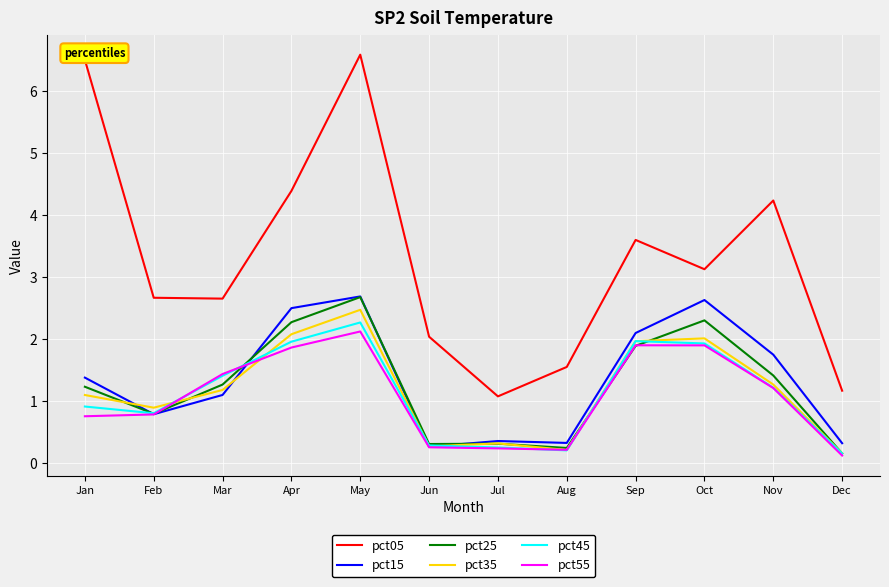

At which category is the sum across all series the highest?

May